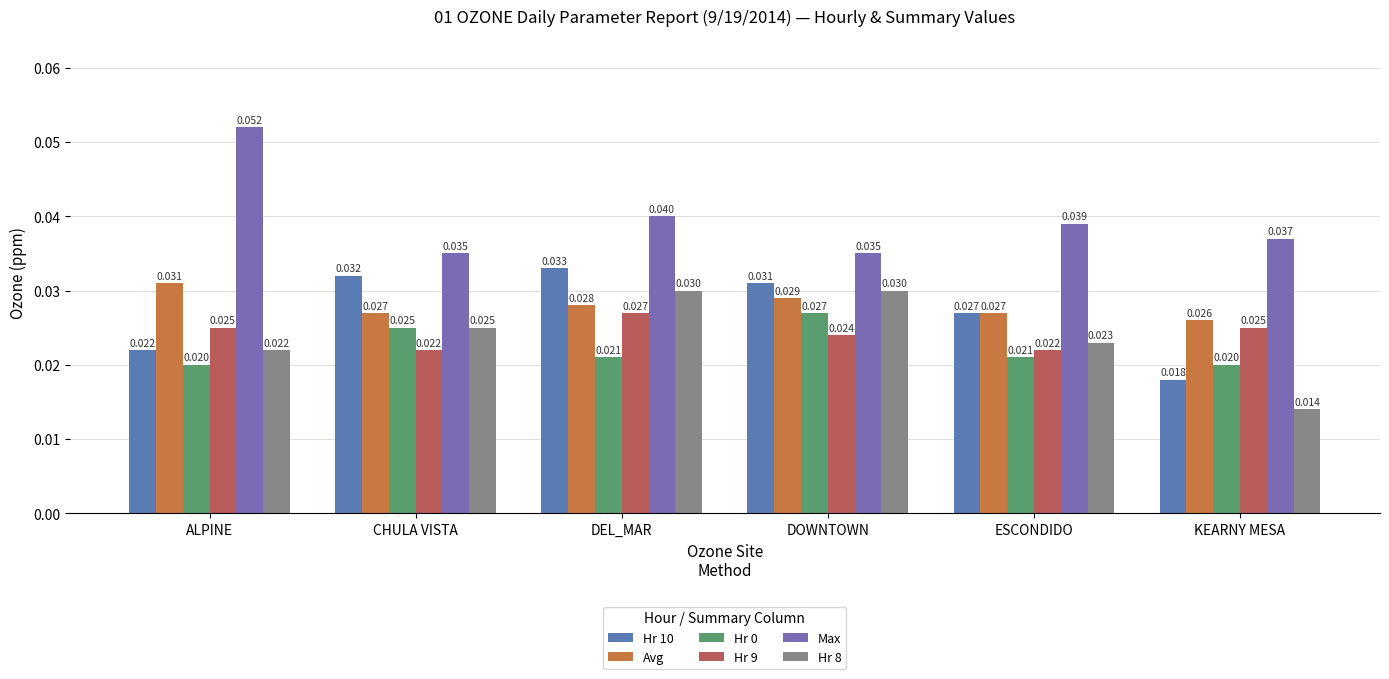

At ALPINE, list the series in order from largest to smallest.

Max, Avg, Hr 9, Hr 10, Hr 8, Hr 0